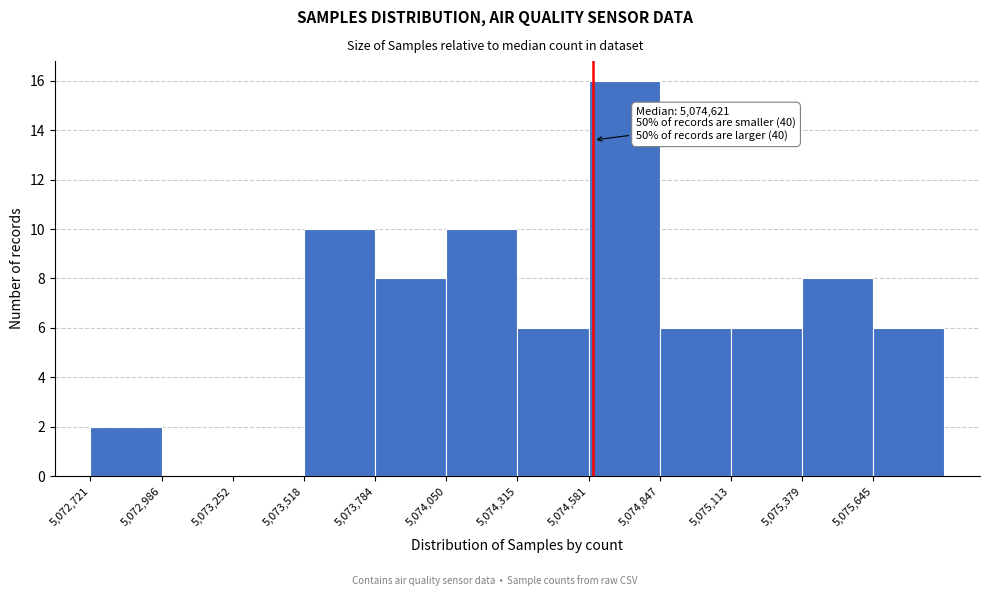

Over which range of the x-axis is the bar tallest?

5074600 to 5074850